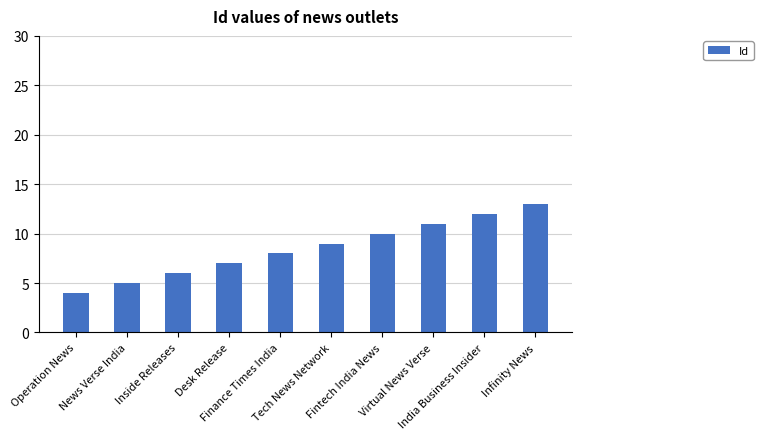

Reading right to left, what are all the values shown in this chart?

Infinity News=13	India Business Insider=12	Virtual News Verse=11	Fintech India News=10	Tech News Network=9	Finance Times India=8	Desk Release=7	Inside Releases=6	News Verse India=5	Operation News=4